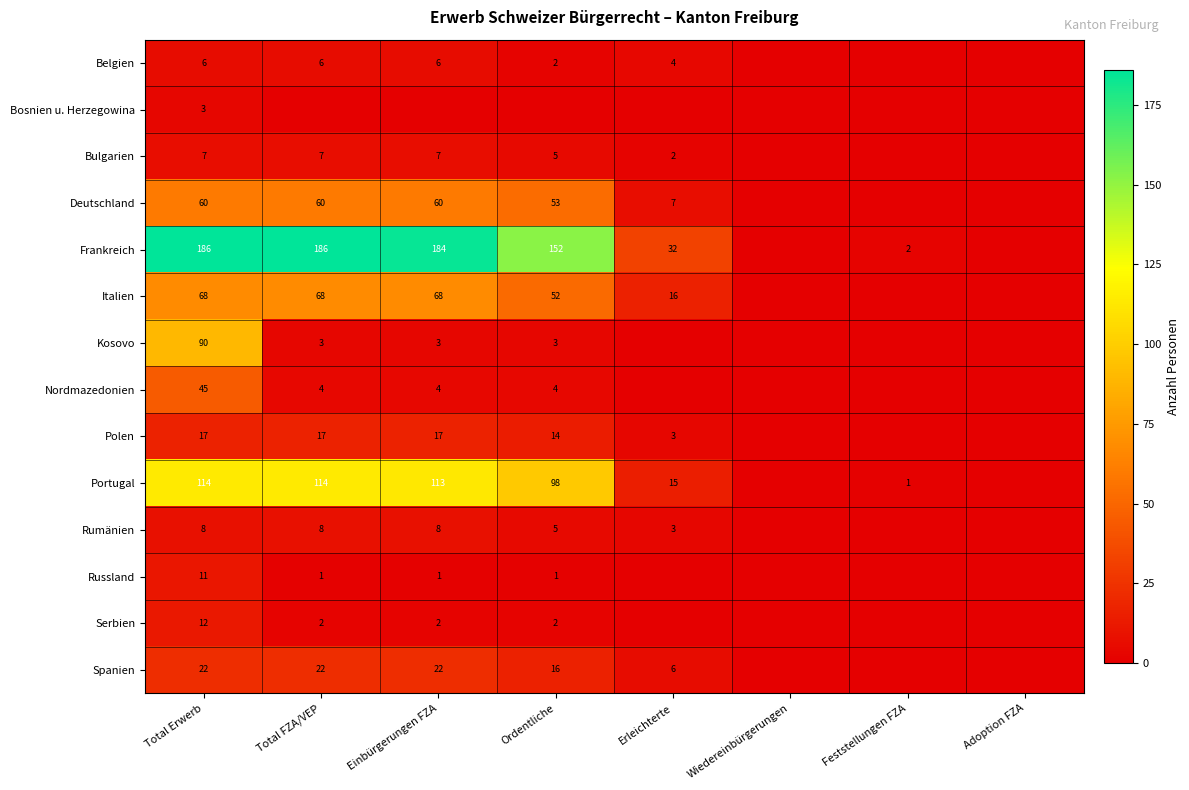

The value of Frankreich at Total FZA/VEP is 186. True or false?

True